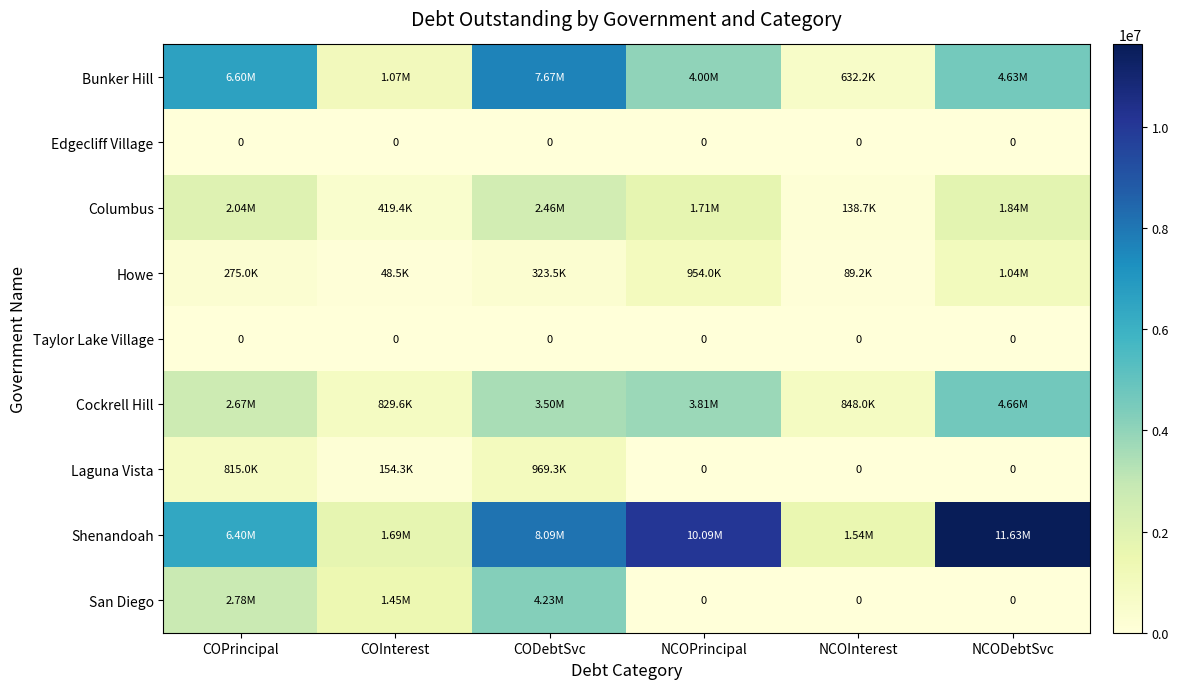

What is the greatest value displayed?

11629675.0